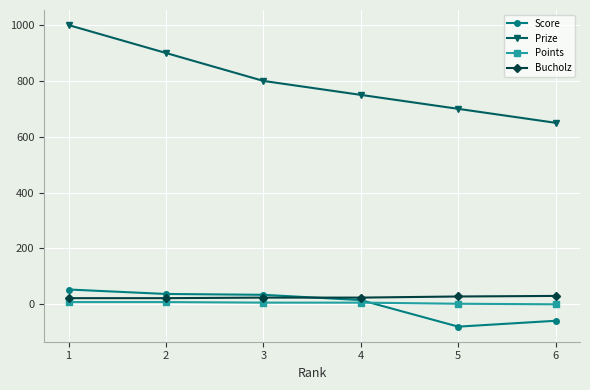

Rank the categories by Prize value from lowest to highest.

6, 5, 4, 3, 2, 1